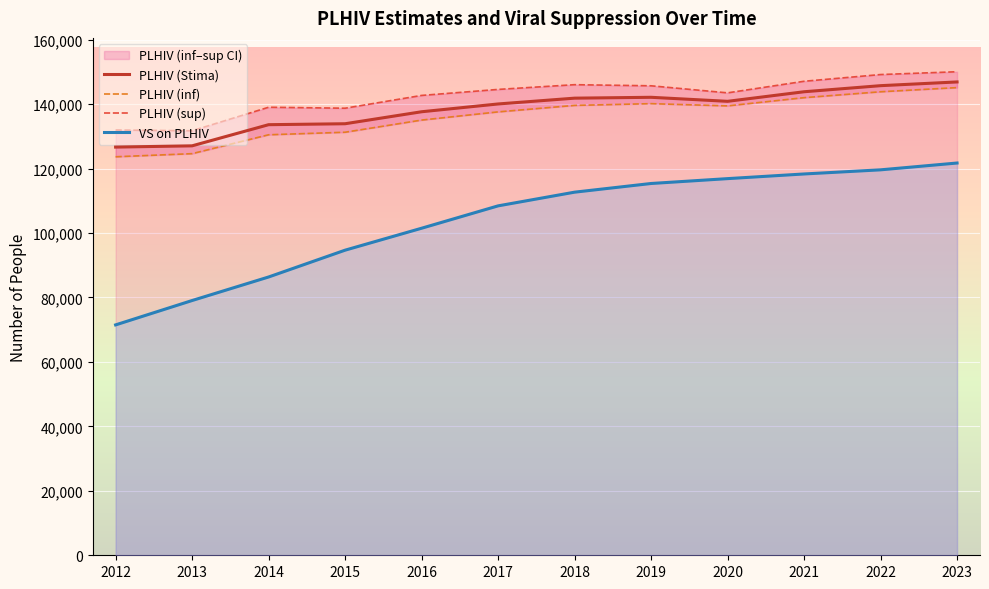

True or false: PLHIV (sup) has a value of 147087.2 at 2021.

True